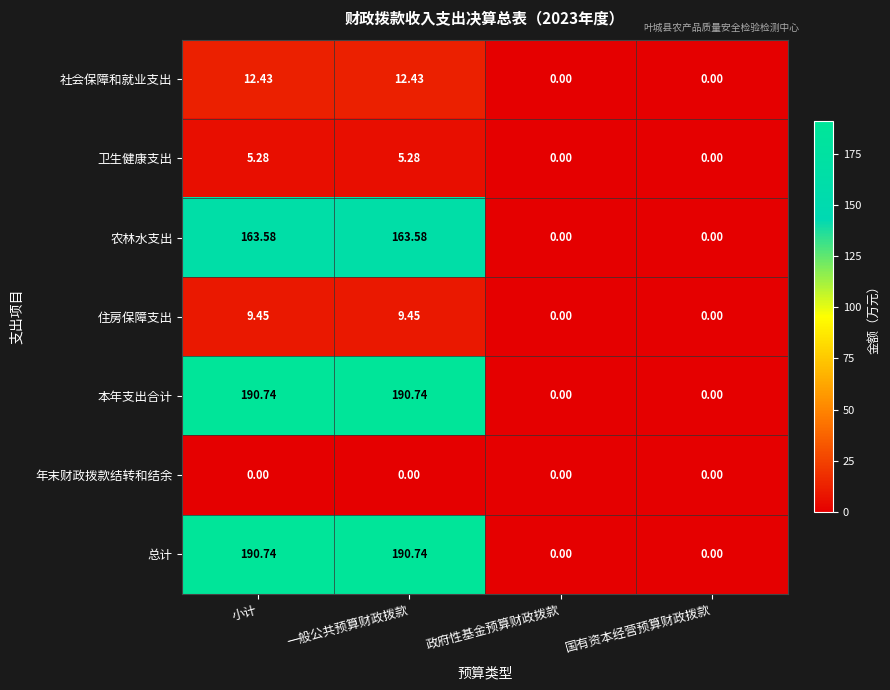

Where does the 住房保障支出 series first go above 9?

小计